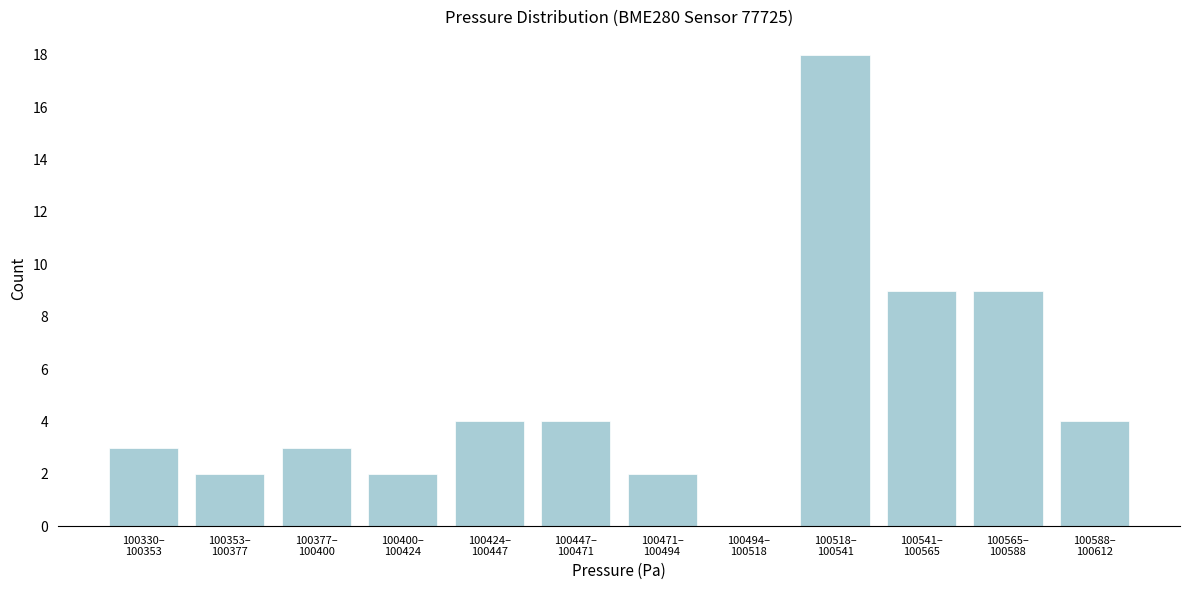

What is the maximum value shown in the chart?

18